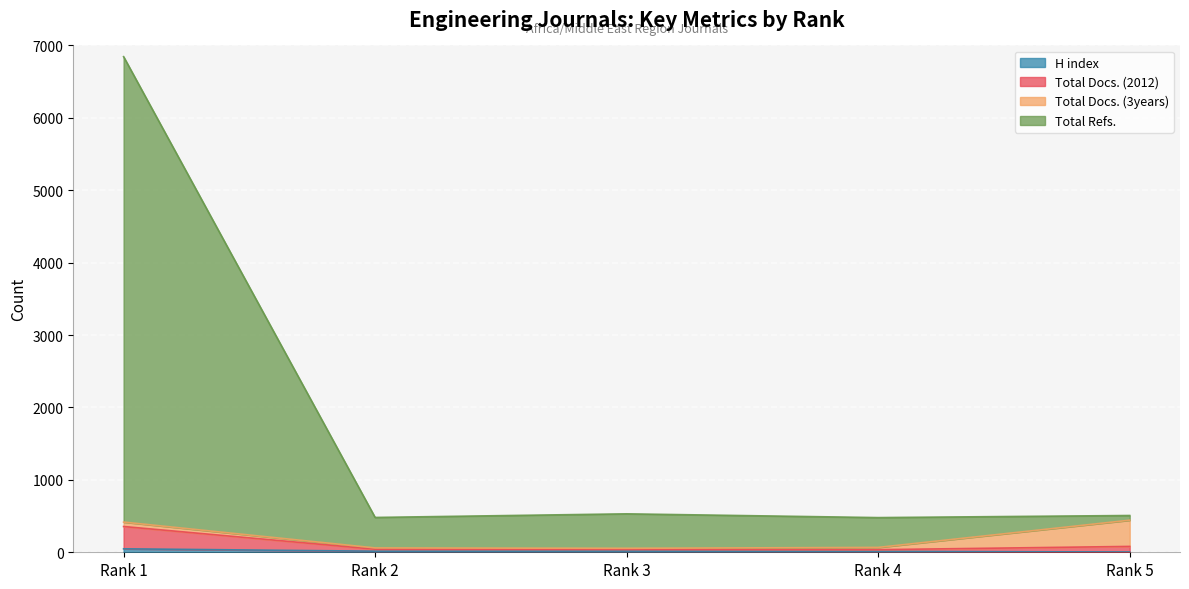

What is the value of the Total Refs. point at the 1st from the left?

6845